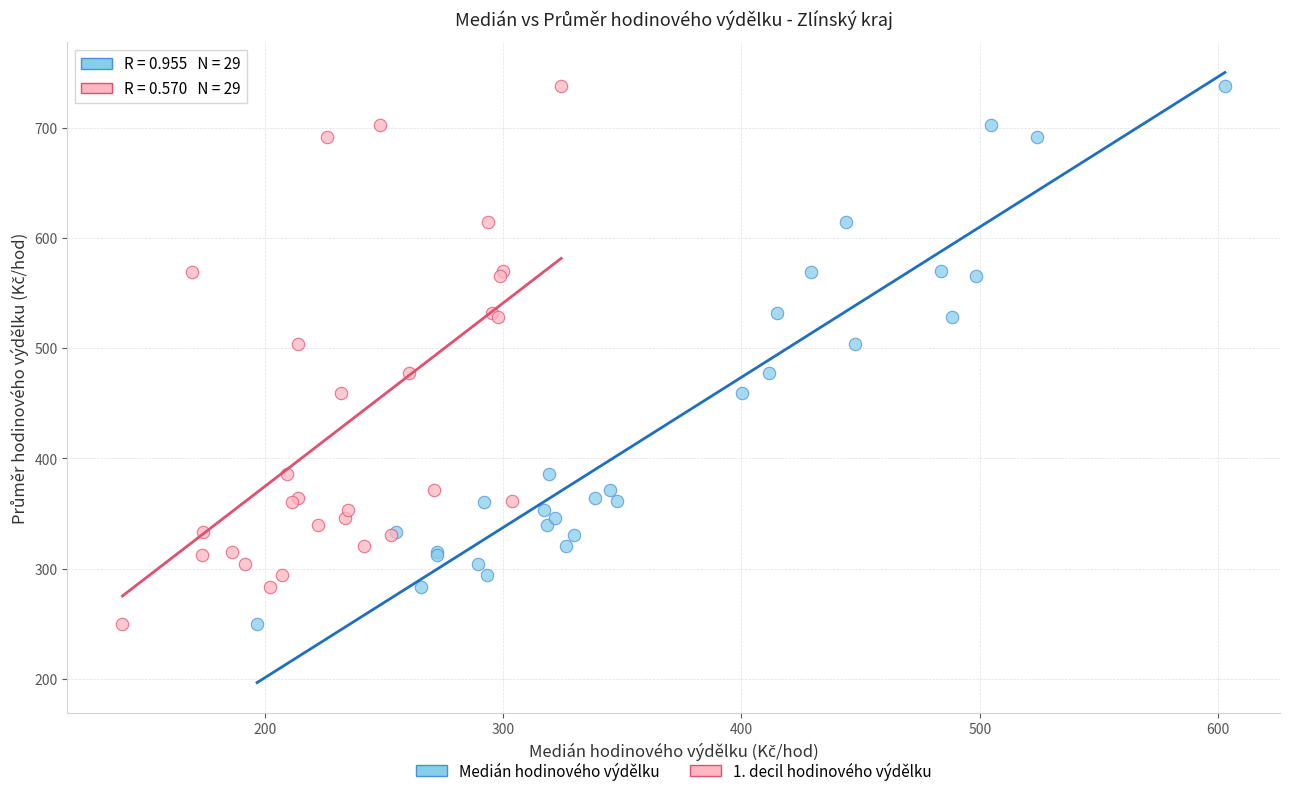

What are all the series names shown in the legend?

Medián hodinového výdělku, 1. decil hodinového výdělku